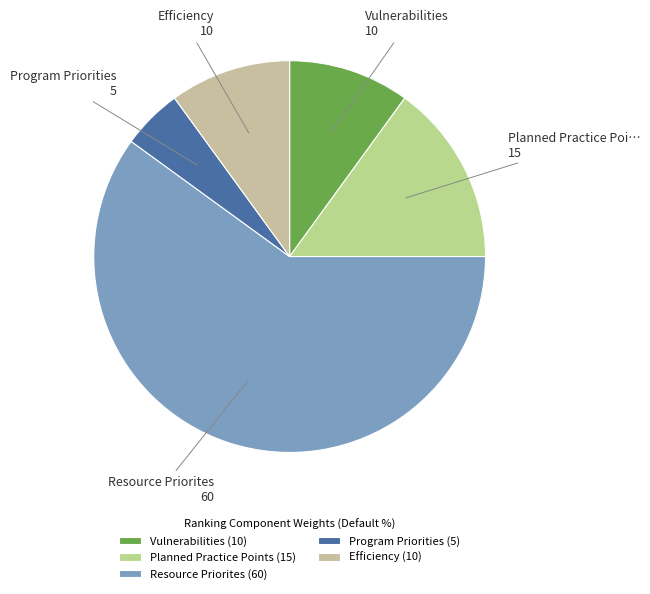

Count the number of slices in the pie.

5